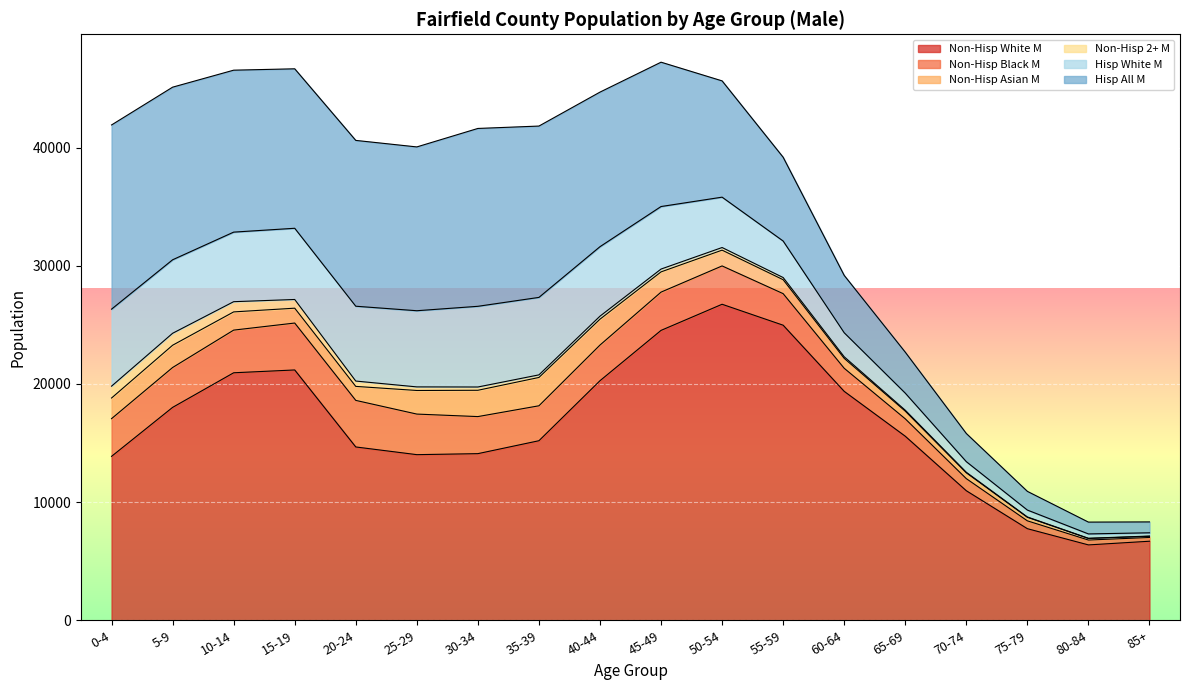

Count the number of data series in this chart.

6